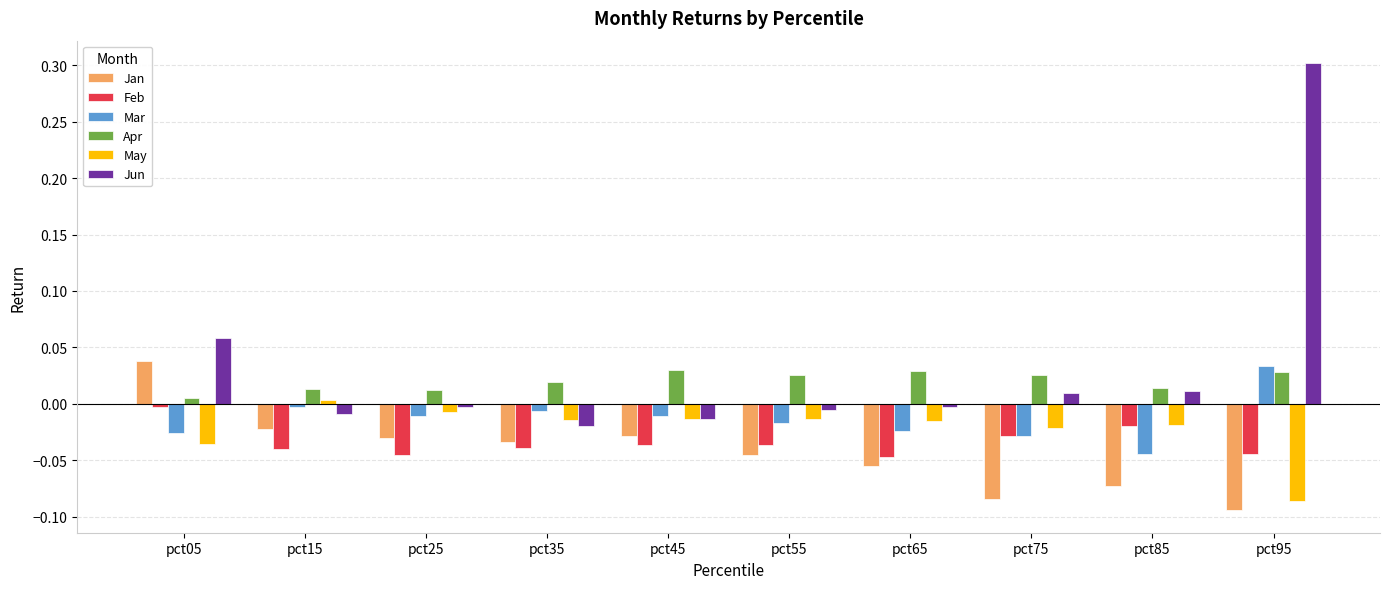

The Jan series shows -0.0 at pct65. True or false?

False